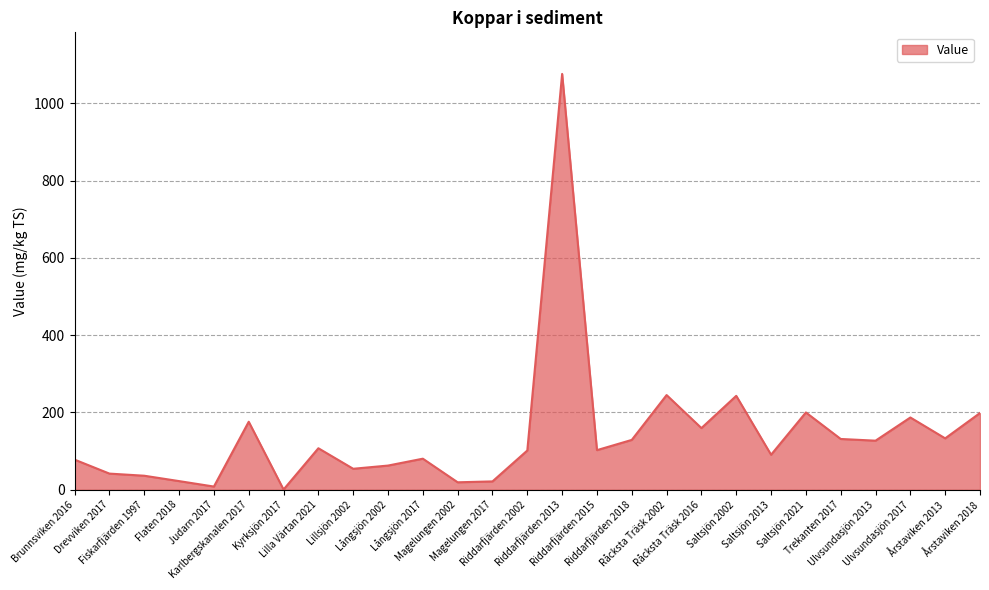

What is the maximum value shown in the chart?

1076.0